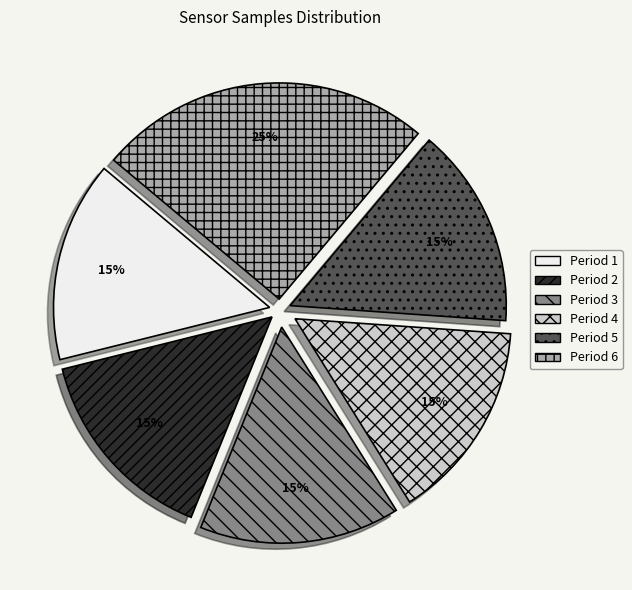

To the nearest percent, what is the difference between the largest and smallest slice percentages?

10%